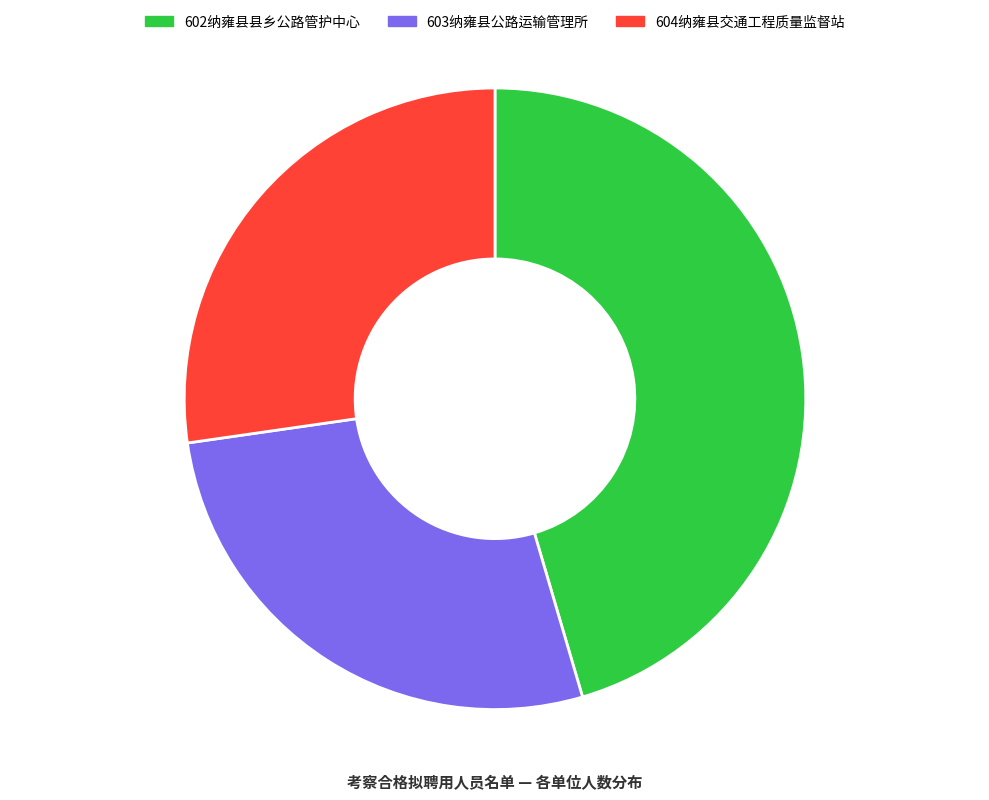

Is there a majority slice in this chart?

No